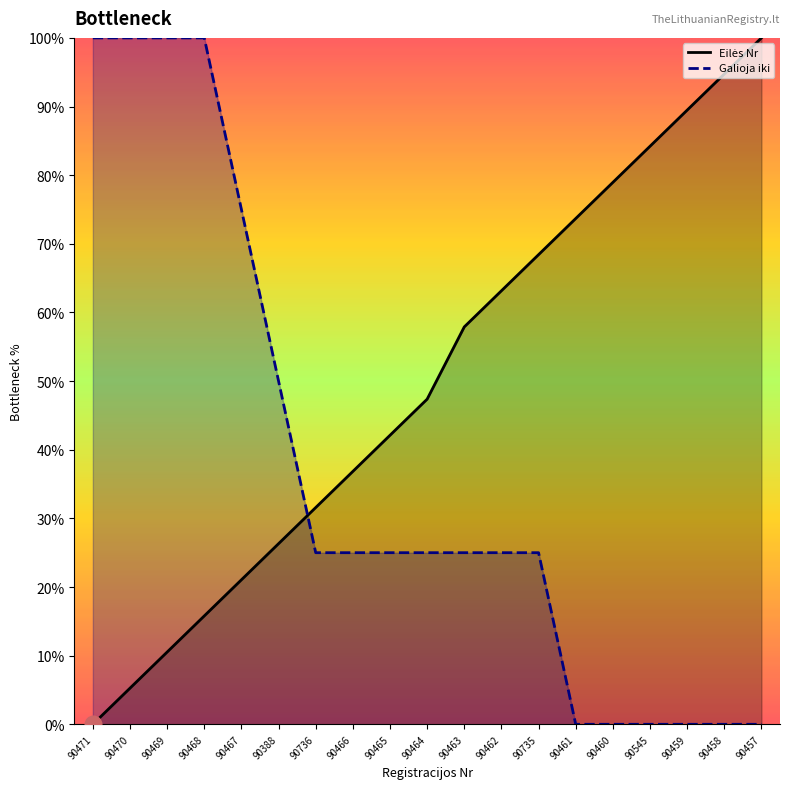

Does the chart display data point markers on the line(s)?

No